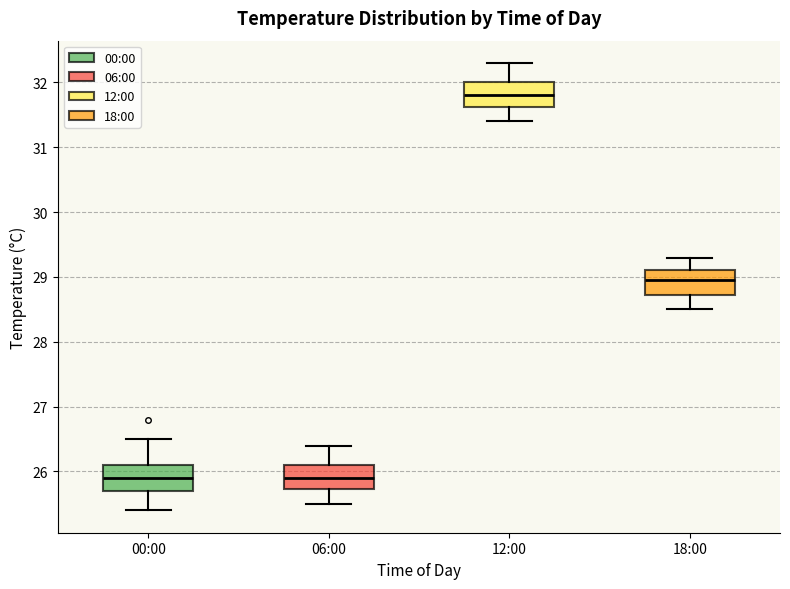

Reading left to right, transcribe this box plot: for each box, give where its median line is, the range the box spans, and where its two whiskers end, as read against the y-axis. The values are not printed on the chart, so give them approximately, as read against the axis.

00:00: median 25.9, box 25.7 to 26.1, whiskers 25.4 to 26.5
06:00: median 25.9, box 25.7 to 26.1, whiskers 25.5 to 26.4
12:00: median 31.8, box 31.6 to 32.0, whiskers 31.4 to 32.3
18:00: median 29.0, box 28.7 to 29.1, whiskers 28.5 to 29.3